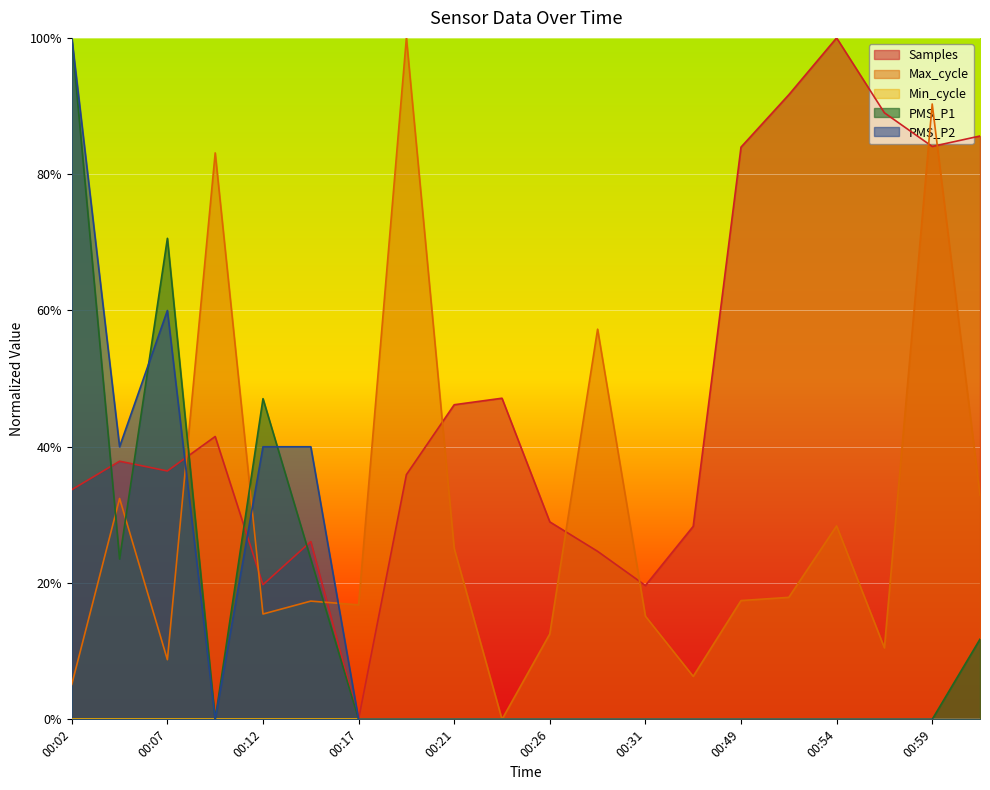

How many interior local peaks does the Max_cycle series have?

7